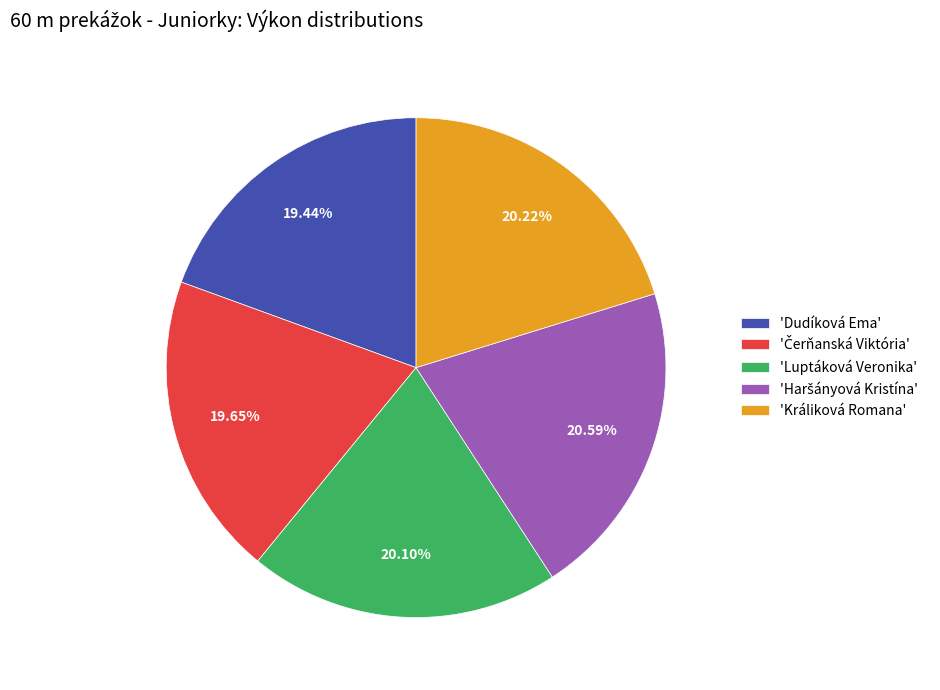

What is the ratio of the value at 'Luptáková Veronika' to the value at 'Králiková Romana'?

1.0